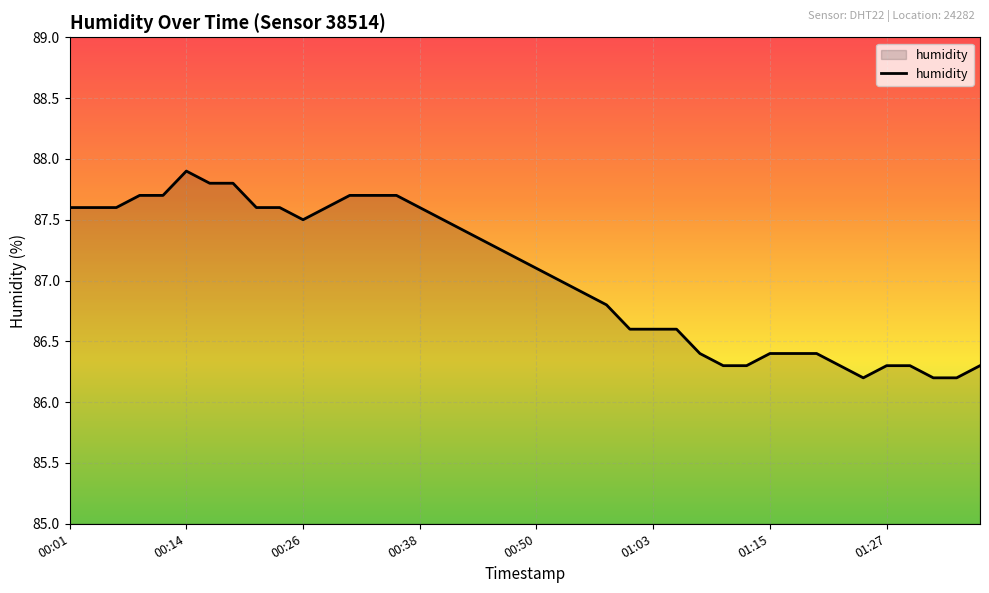

What is the smallest value displayed?

86.2